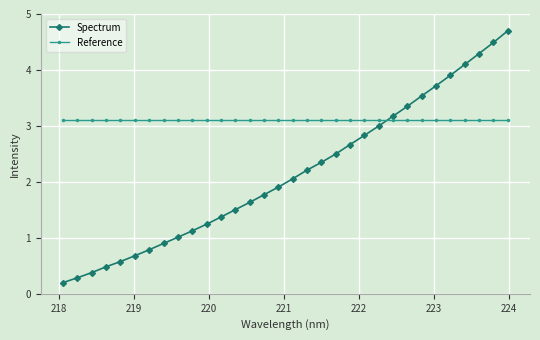

Is this an area chart (filled region under the line)?

No